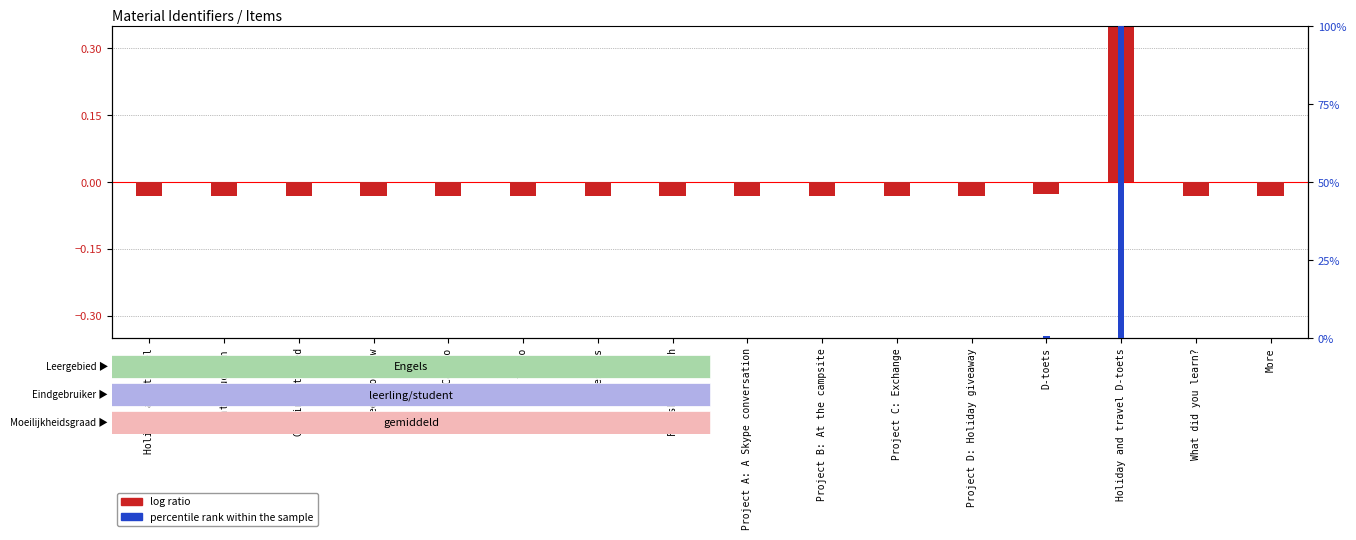

Which series has the largest total across all categories?

percentile rank within the sample